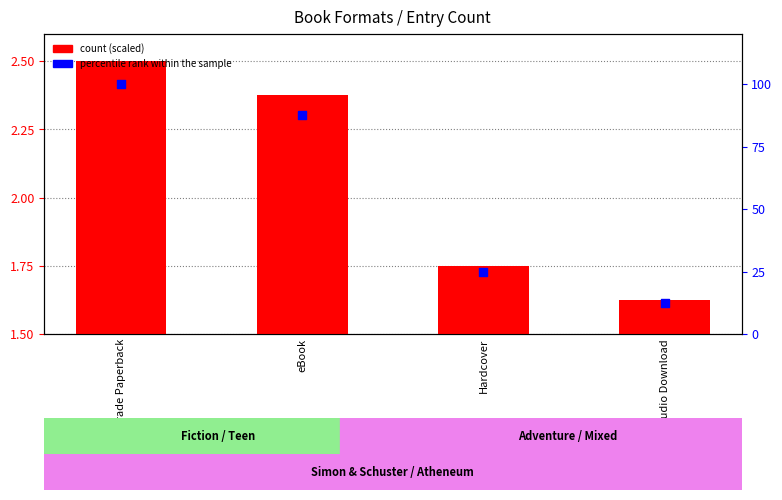

At which category is the sum across all series the highest?

Trade Paperback